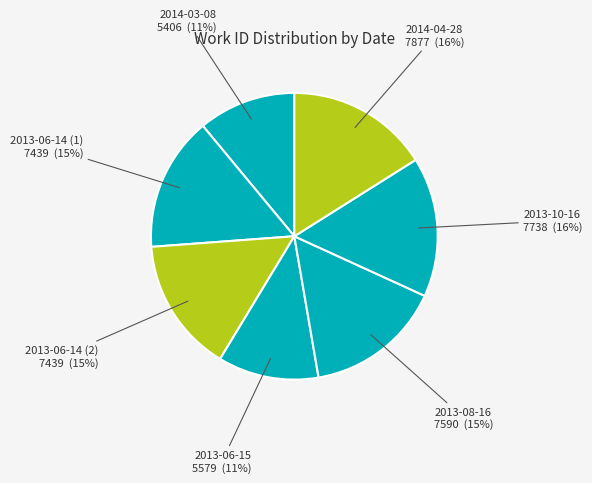

Approximately how many times larger is the value at 2014-03-08 compared to 2013-06-14 (1)?

0.7